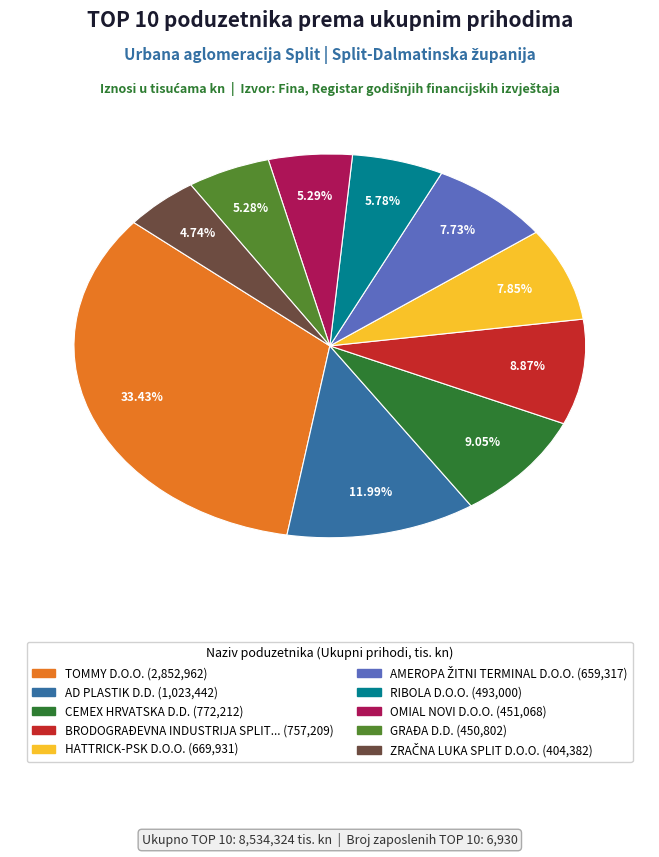

Is there a majority slice in this chart?

No